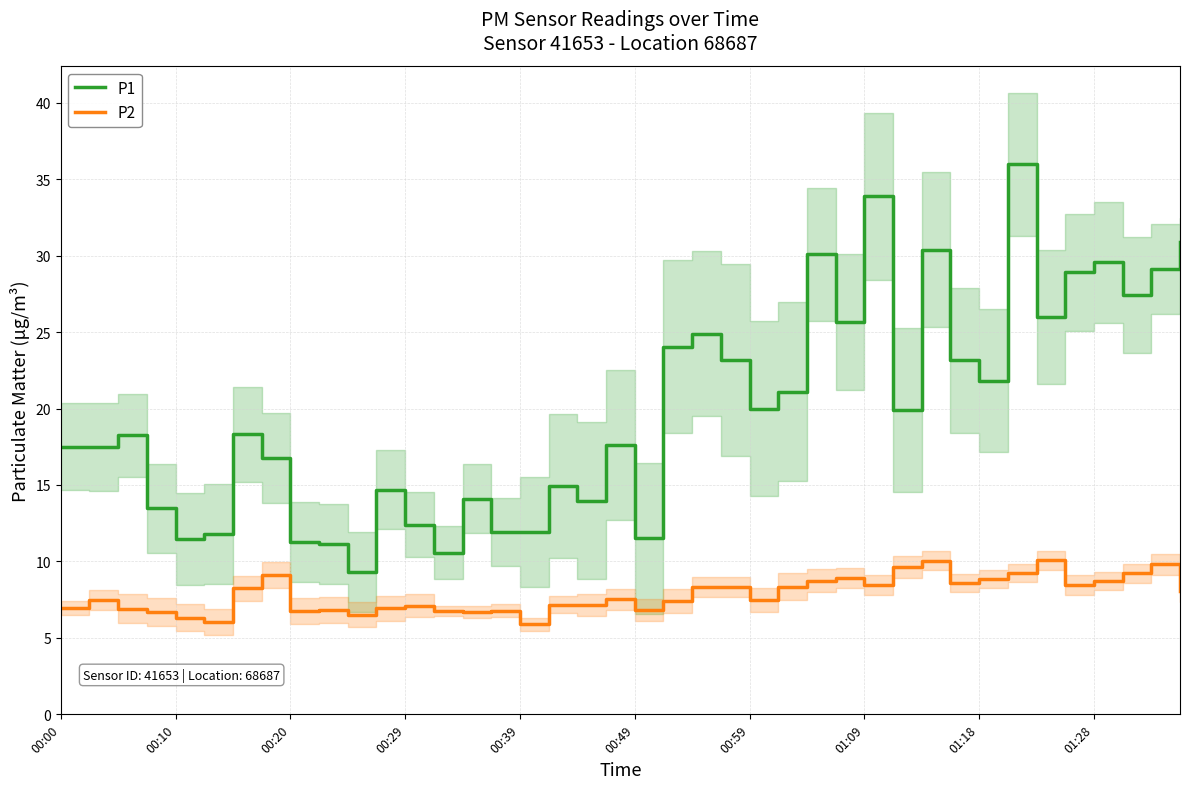

The P1 series shows 29.6 at 01:28. True or false?

True